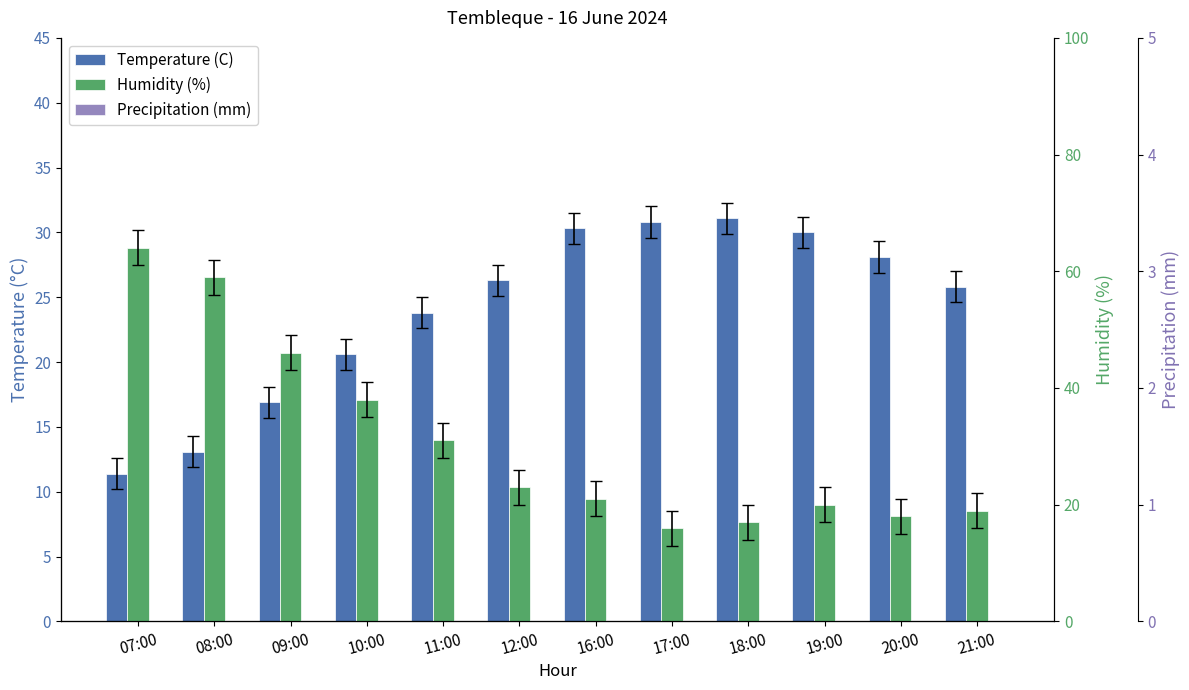

Which series has the largest total across all categories?

Humidity (%)